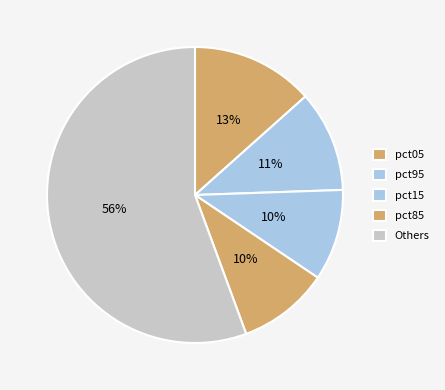

What percentage is NOT represented by pct85?

90.0%